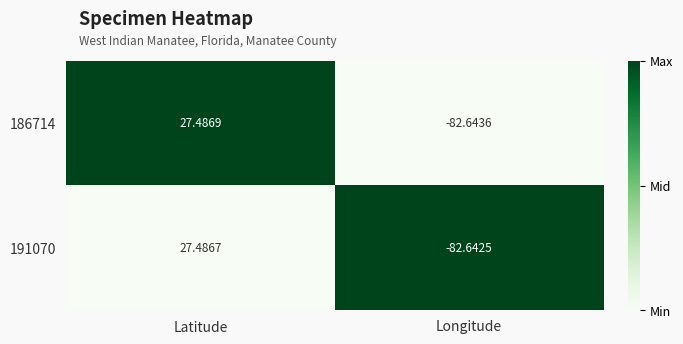

Where is 191070 nearest to the value -27?

Latitude